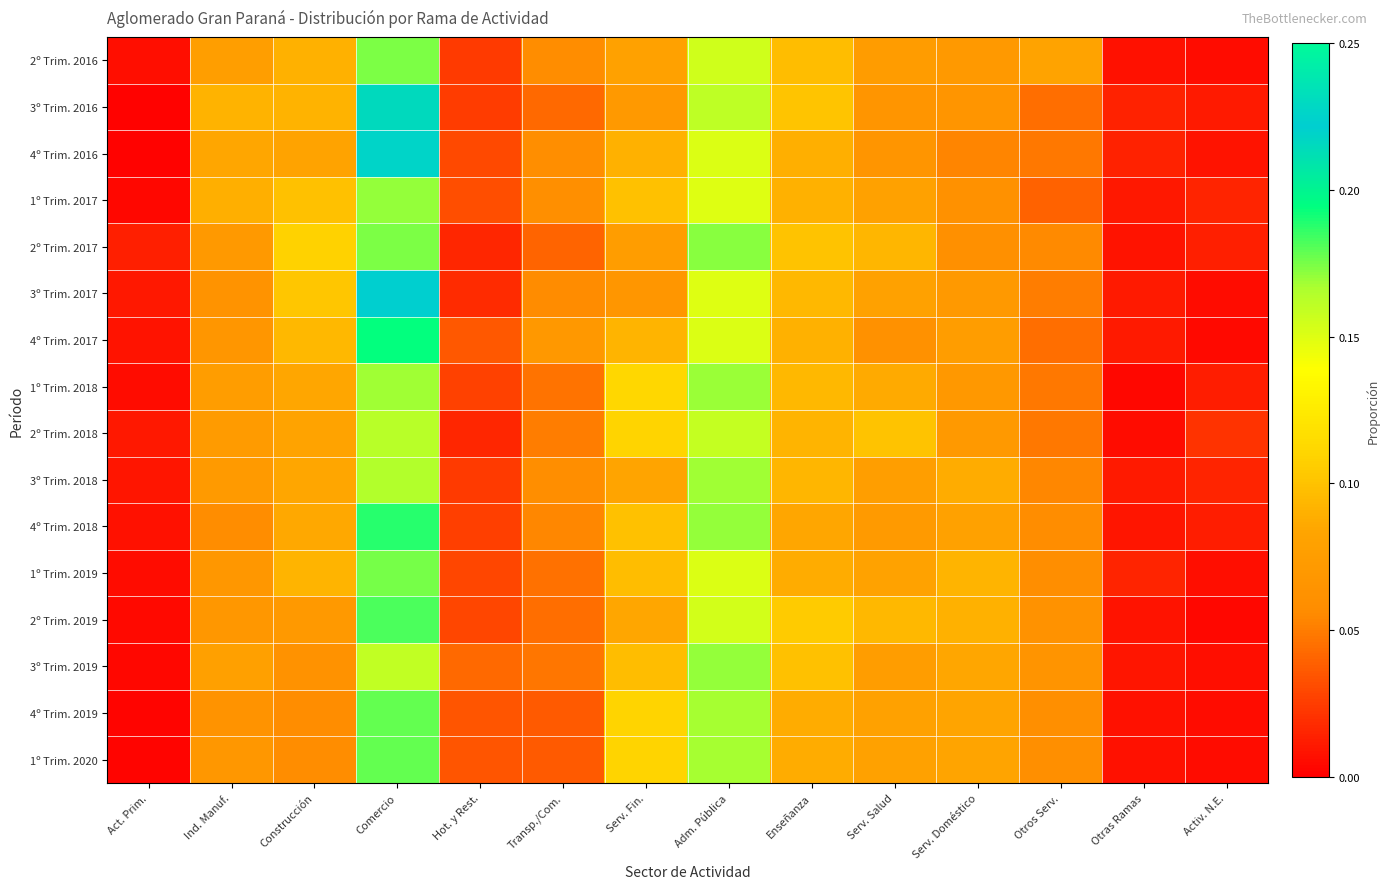

Which series has the largest total across all categories?

1º Trim. 2019